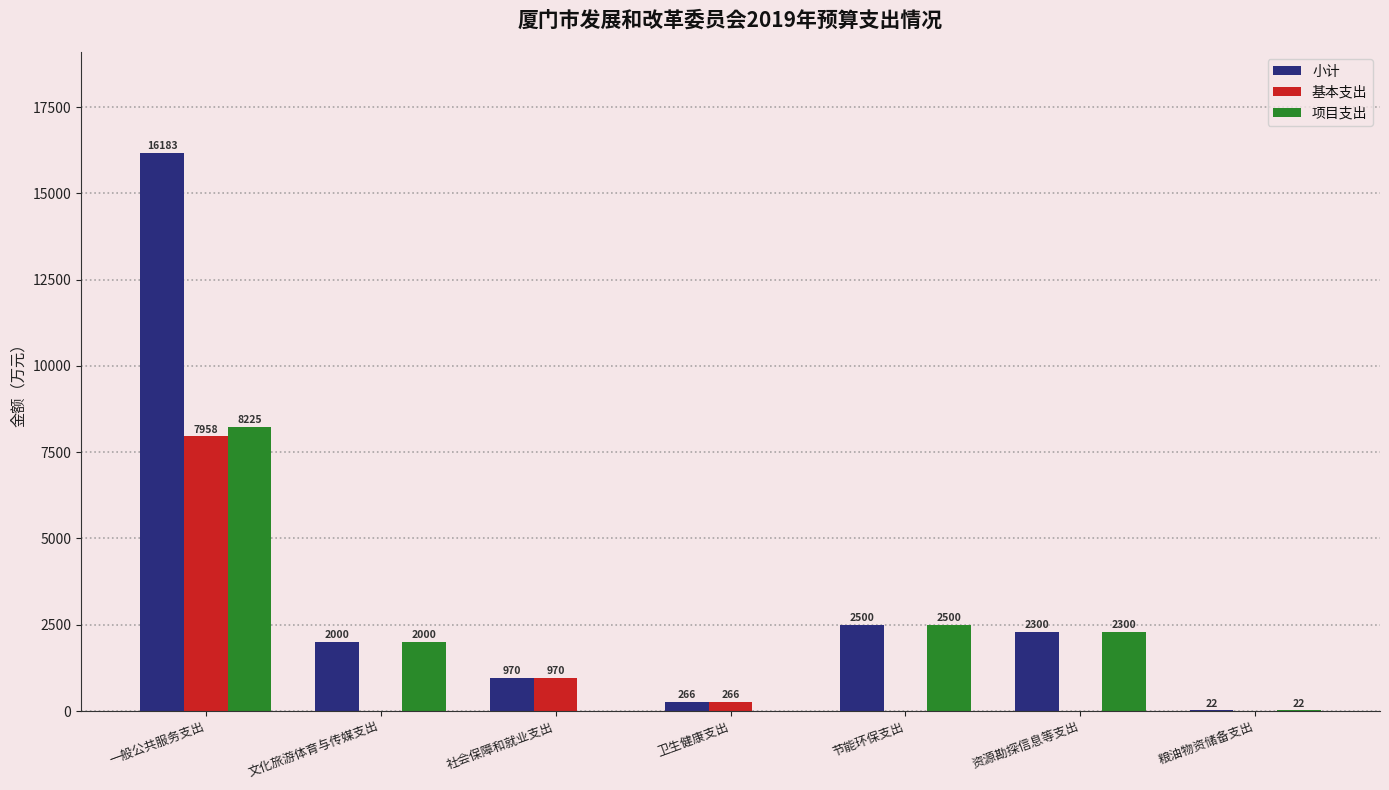

What is the average value of the 基本支出 series?

1313.3